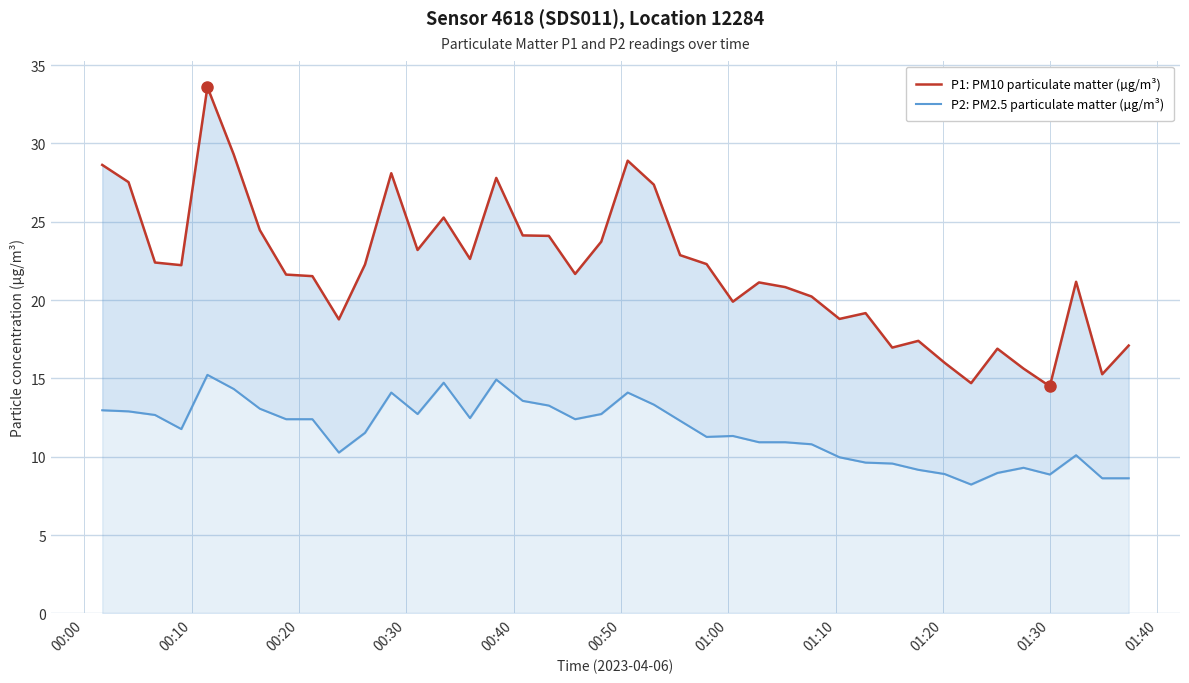

Reading left to right, transcribe all the data shown in this chart.

P1: PM10 particulate matter (µg/m³): 28.6	27.5	22.4	22.2	33.6	29.3	24.5	21.6	21.5	18.8	22.3	28.1	23.2	25.3	22.6	27.8	24.1	24.1	21.7	23.7	28.9	27.4	22.9	22.3	19.9	21.1	20.8	20.2	18.8	19.2	17.0	17.4	16.0	14.7	16.9	15.6	14.5	21.2	15.3	17.1
P2: PM2.5 particulate matter (µg/m³): 13.0	12.9	12.7	11.8	15.2	14.3	13.1	12.4	12.4	10.3	11.5	14.1	12.7	14.7	12.5	14.9	13.6	13.3	12.4	12.7	14.1	13.3	12.3	11.3	11.3	10.9	10.9	10.8	10.0	9.6	9.6	9.2	8.9	8.2	9.0	9.3	8.9	10.1	8.6	8.6